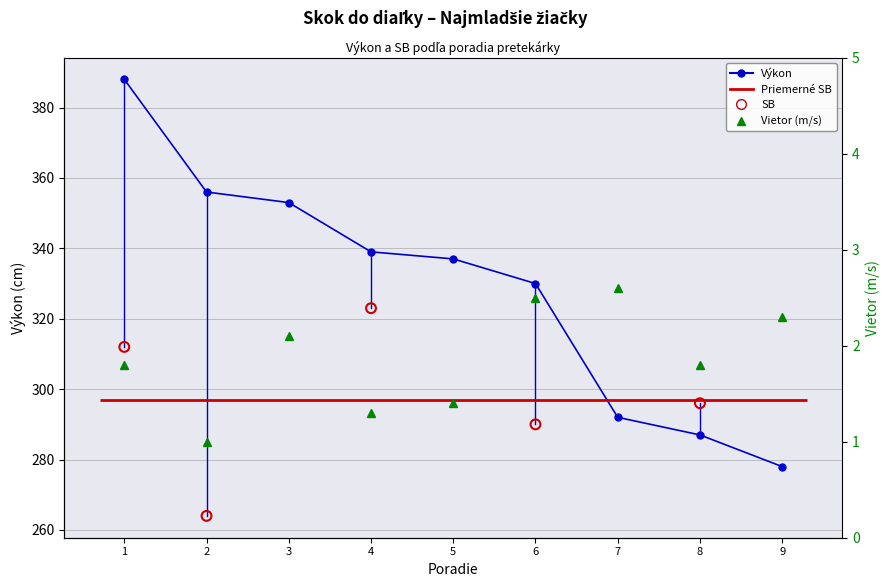

What is the ratio of the value at 9 to the value at 1?

1.3